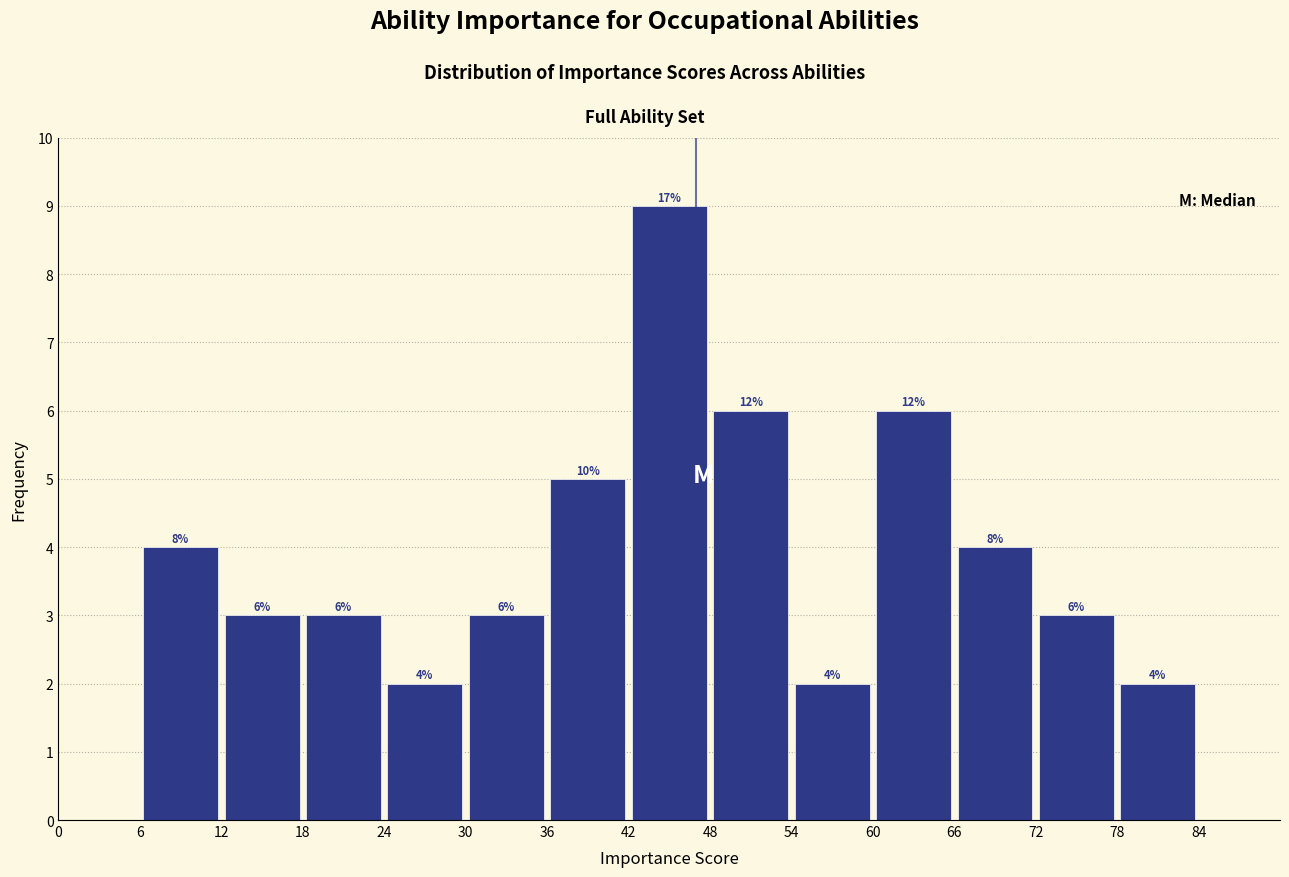

Which range on the x-axis has the tallest bar?

42 to 48